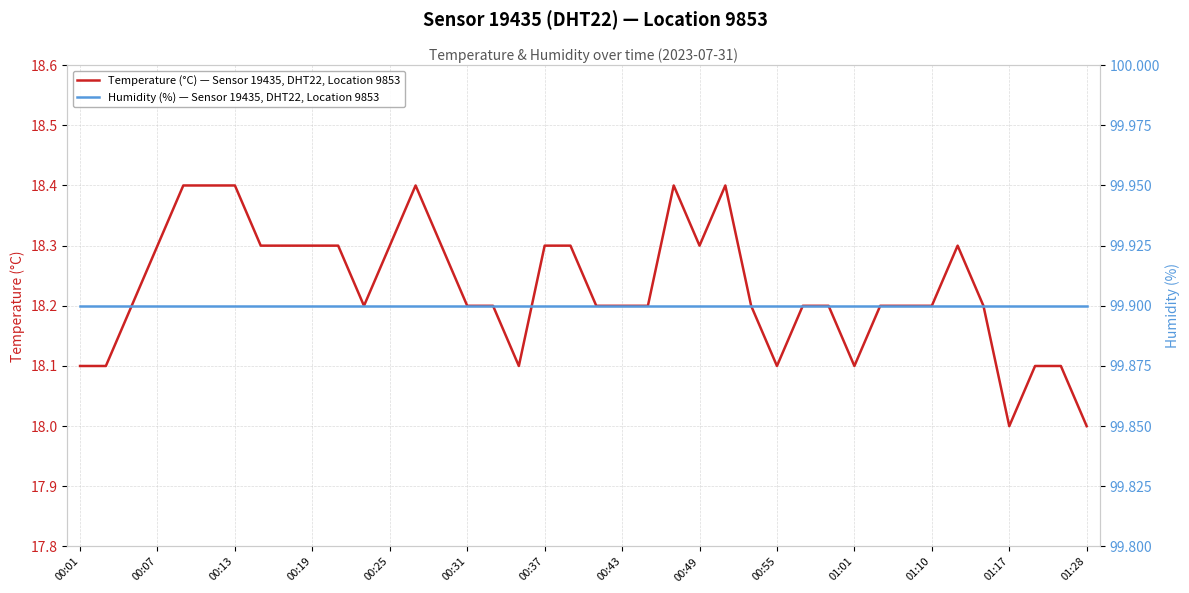

Count the number of categories in the chart.

40